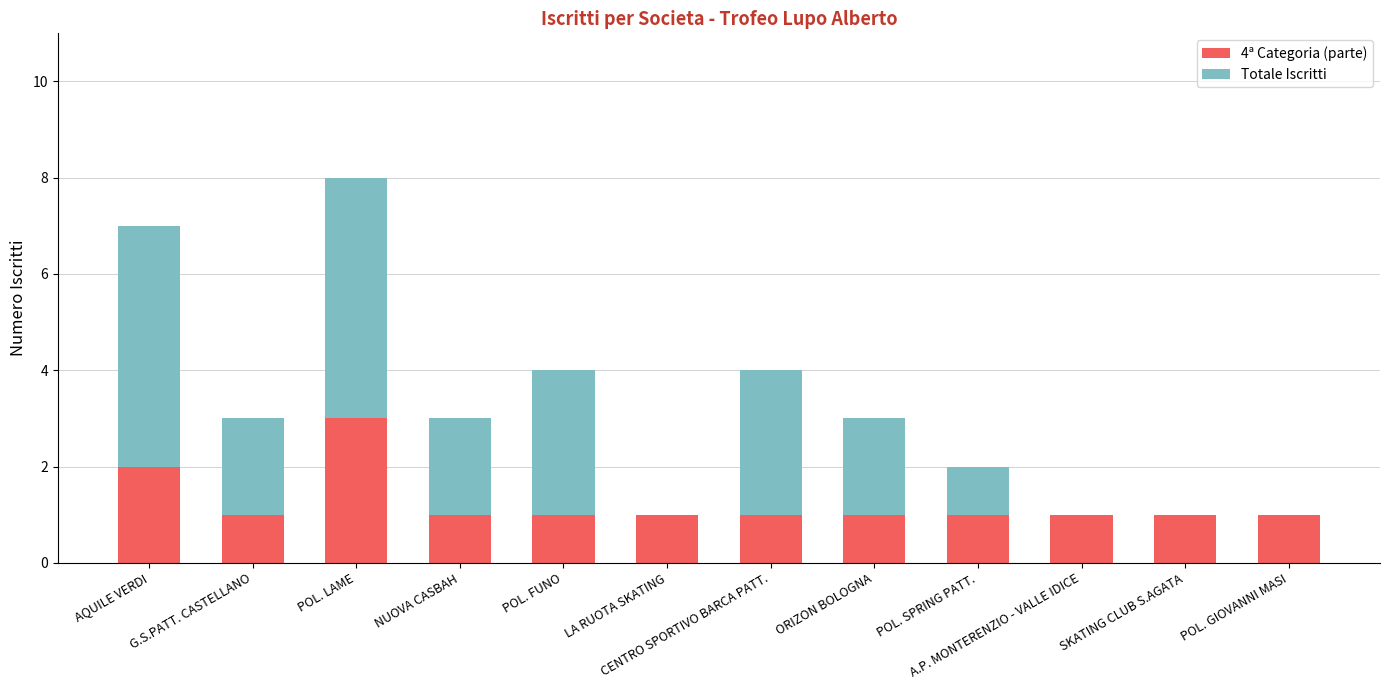

What is the sum of the 4ª Categoria (parte) values at G.S.PATT. CASTELLANO and POL. LAME?

4